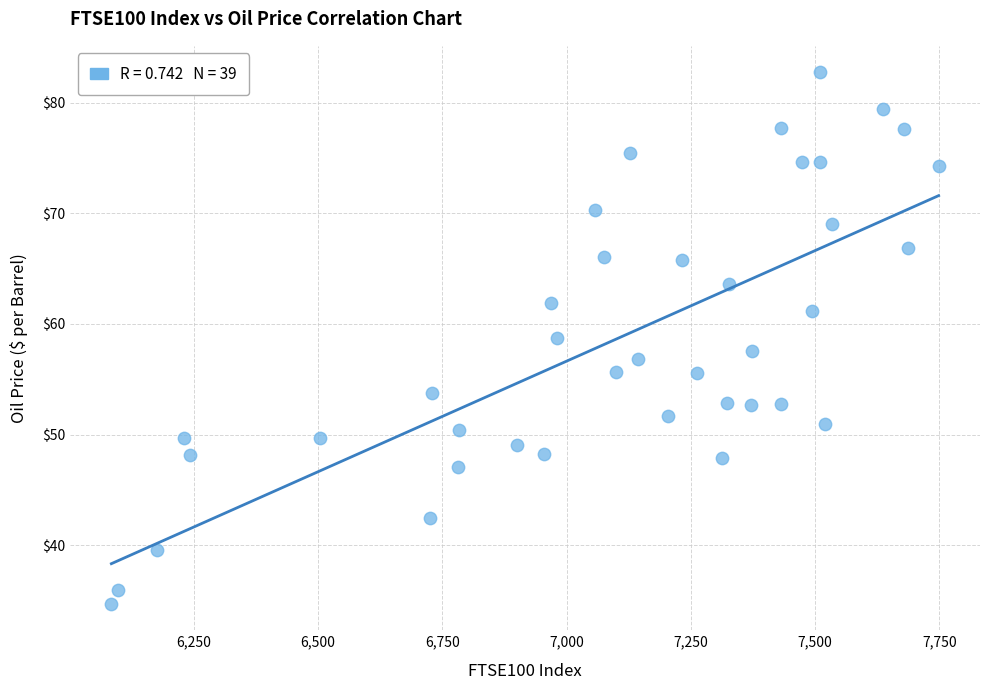

What is the range of X values (max minus min)?

1665.0